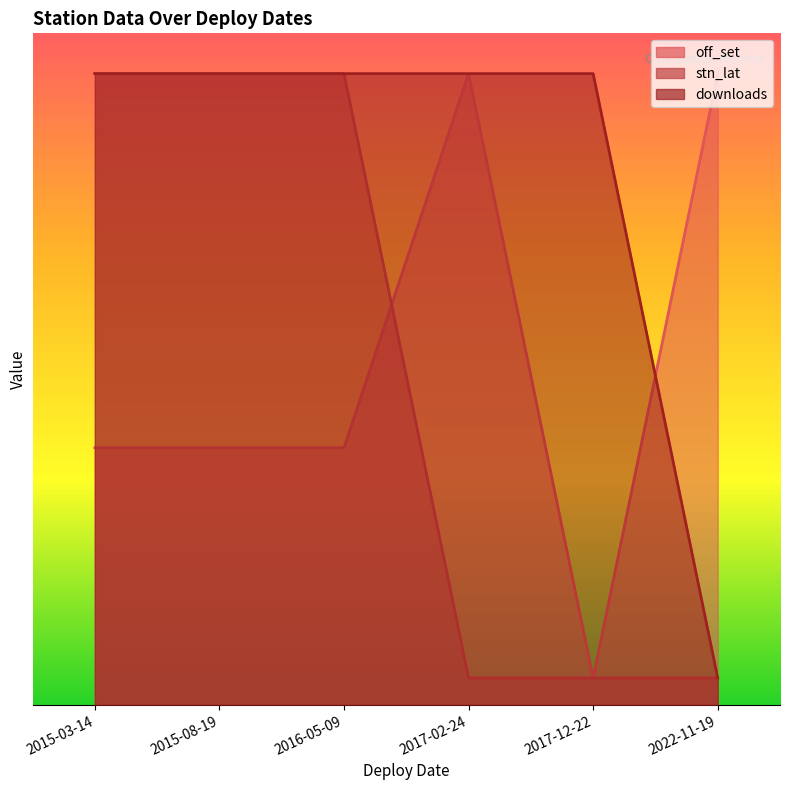

The downloads series shows 15.5 at 2015-08-19. True or false?

False